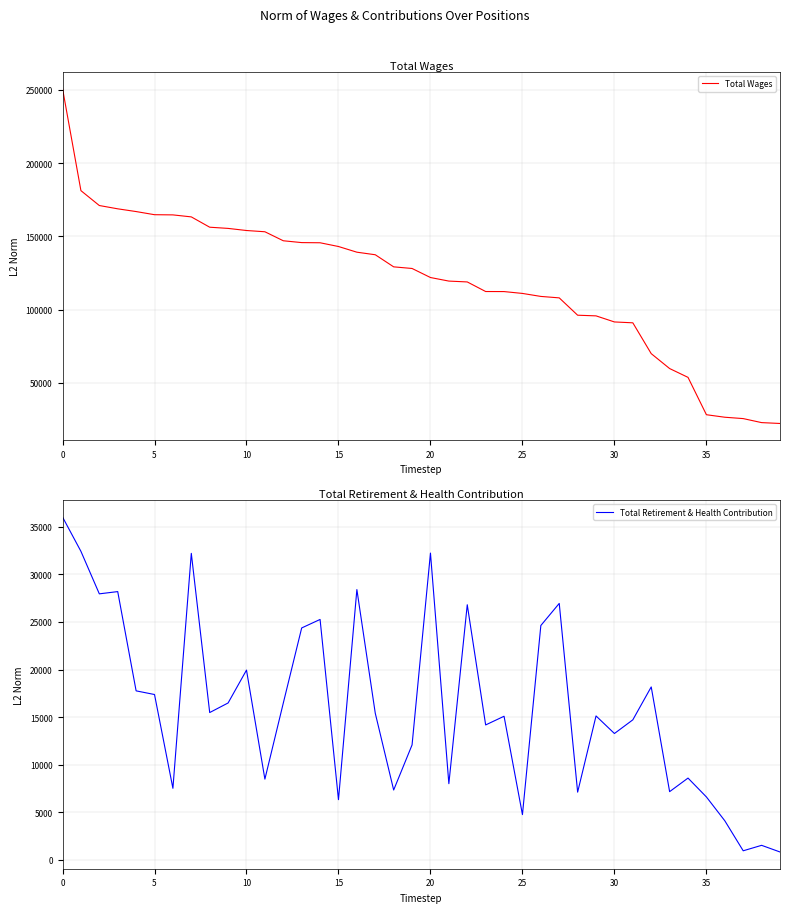

At which label is Total Wages closest to 136582?

17